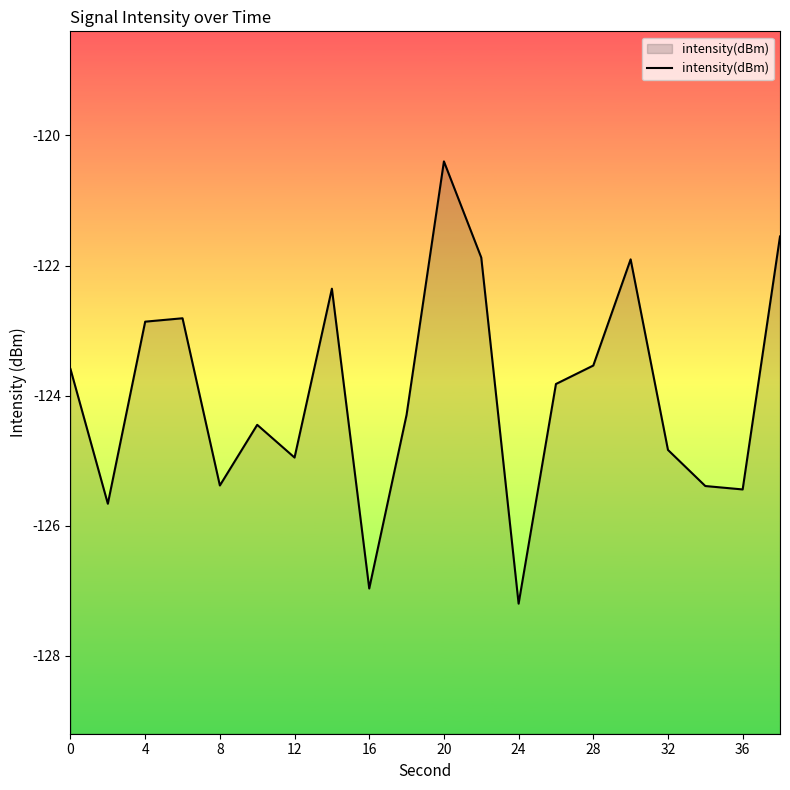

Which label corresponds to the smallest value in the chart?

24